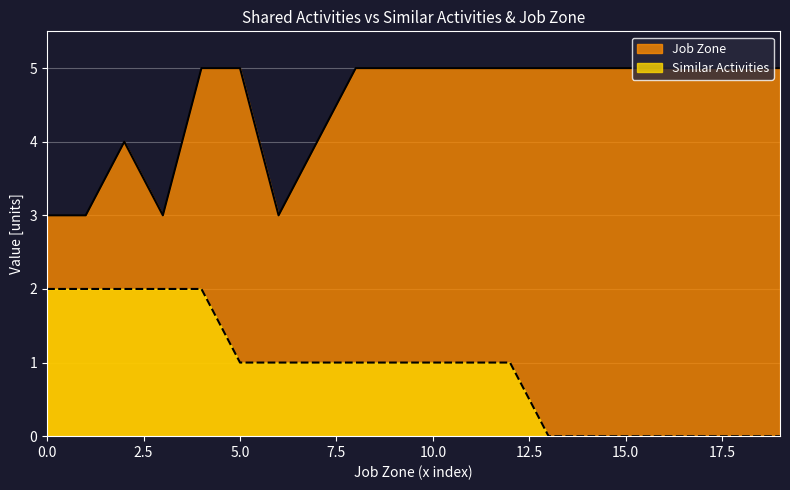

How many interior local peaks does the Job Zone series have?

1